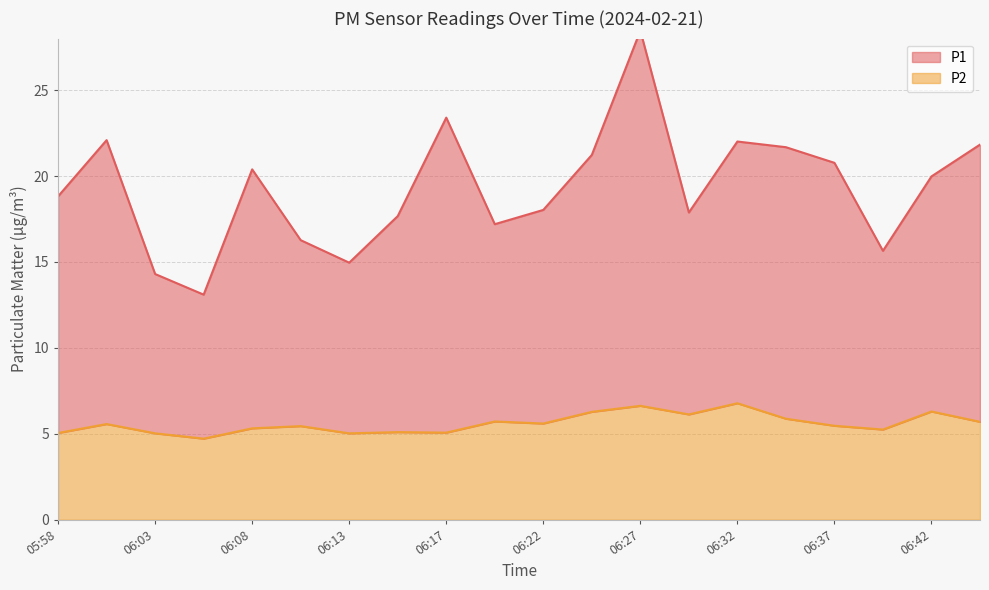

How many values in the P1 series are below 19?

10